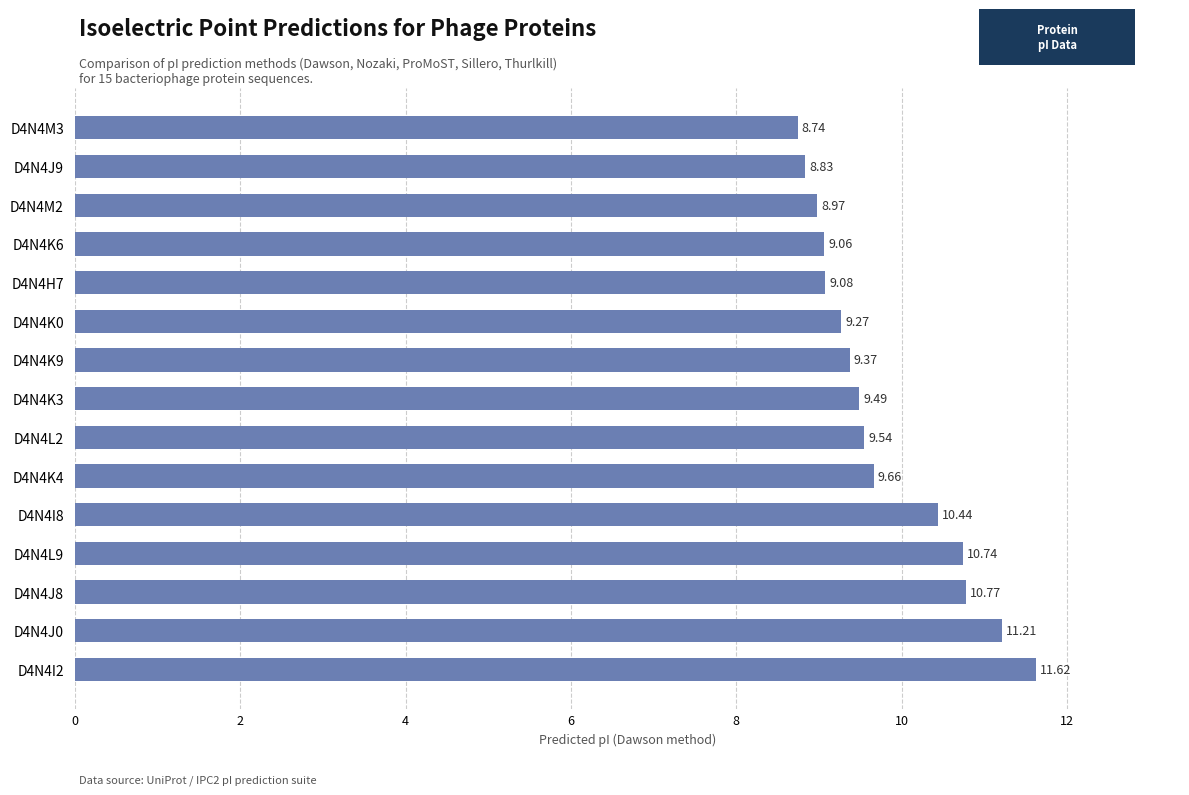

Between D4N4M3 and D4N4L2, which is larger?

D4N4L2